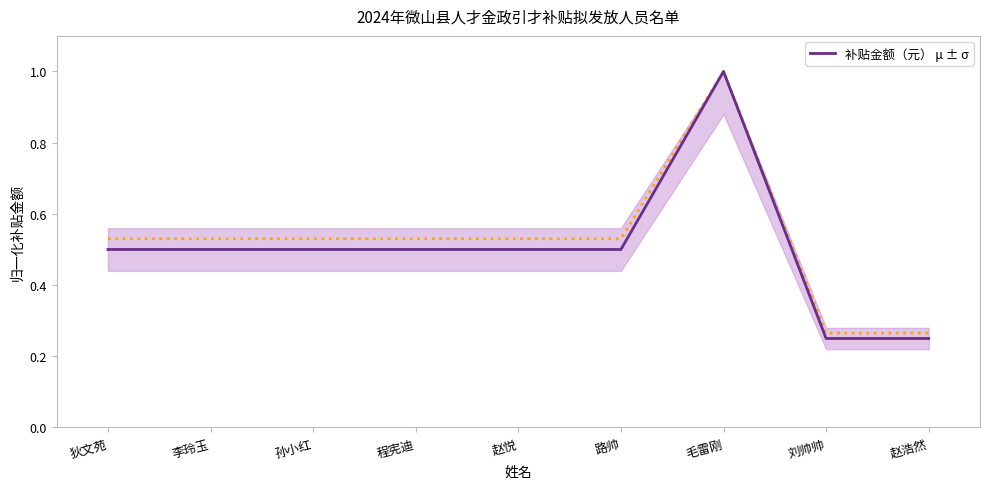

What position from the right is 毛雷刚?

3